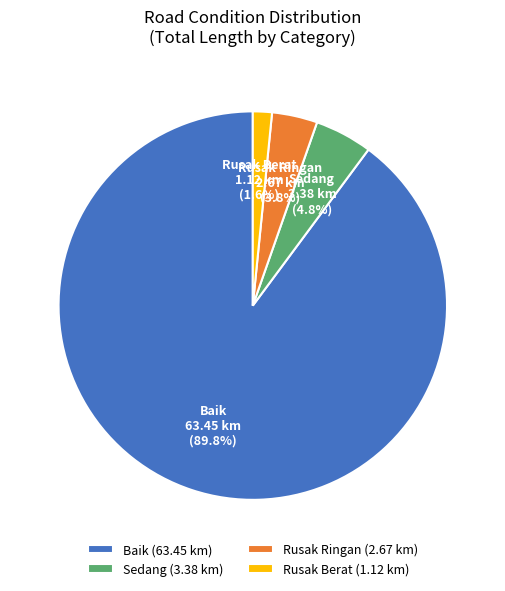

How many slices are in this pie chart?

4